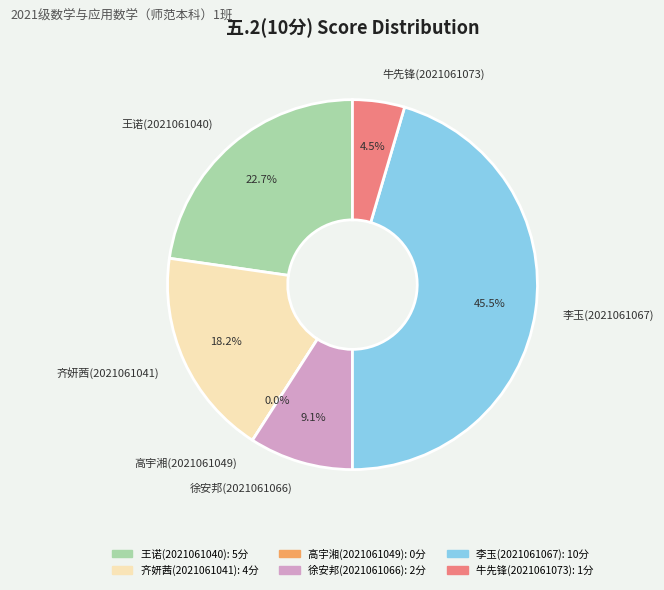

To the nearest percent, what is the combined percentage of 王诺(2021061040) and 徐安邦(2021061066)?

32%